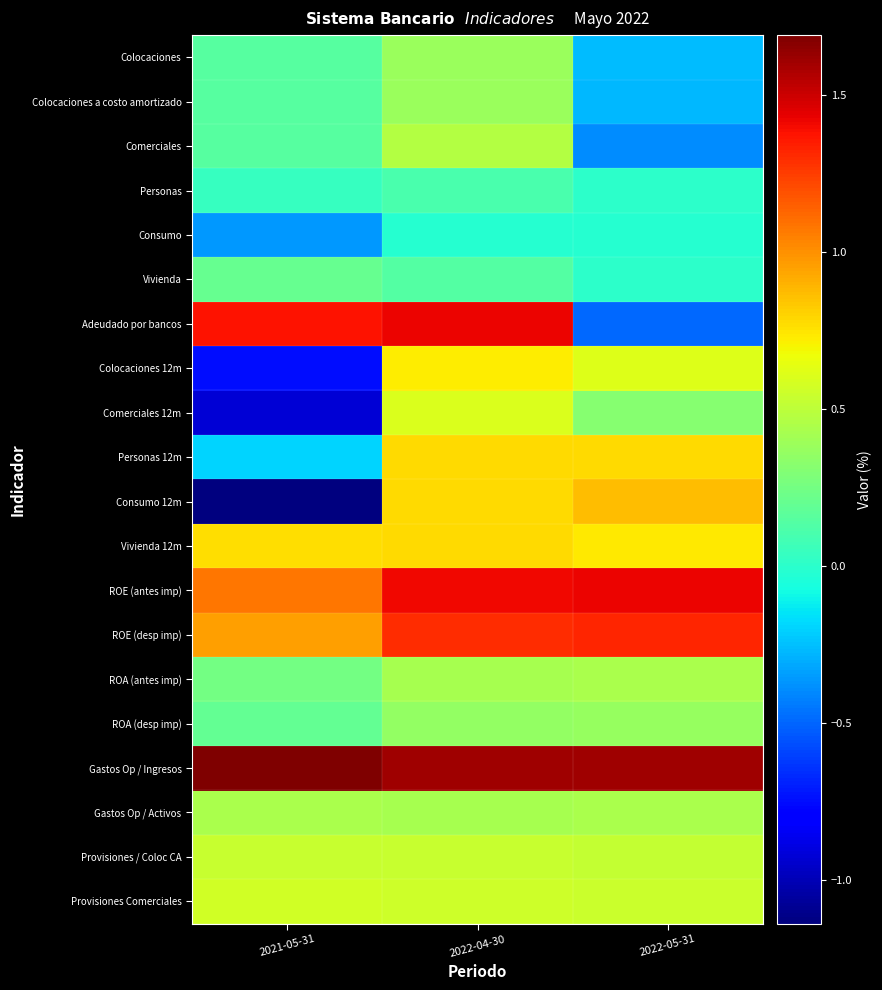

At how many categories does at least one series exceed 1?

3